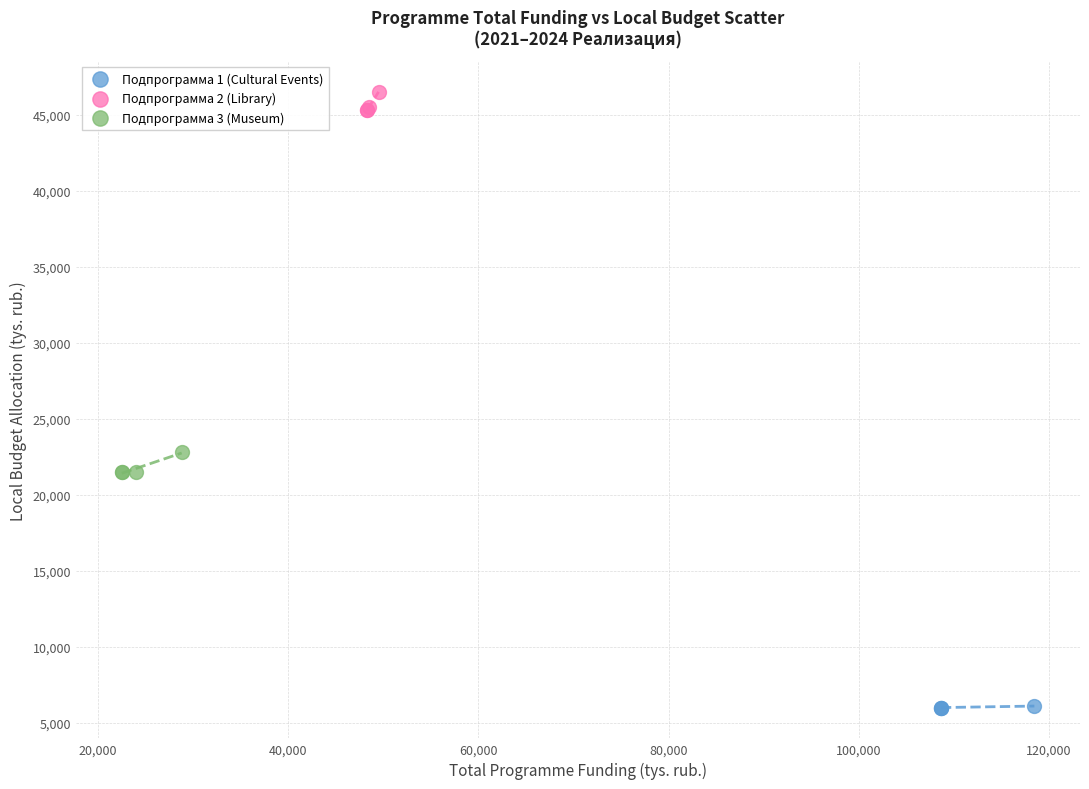

What are all the series names shown in the legend?

Подпрограмма 1 (Cultural Events), Подпрограмма 2 (Library), Подпрограмма 3 (Museum)